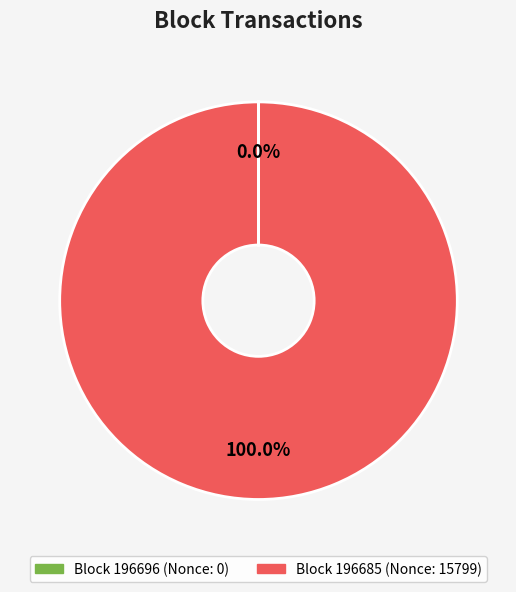

Is there a majority slice in this chart?

Yes